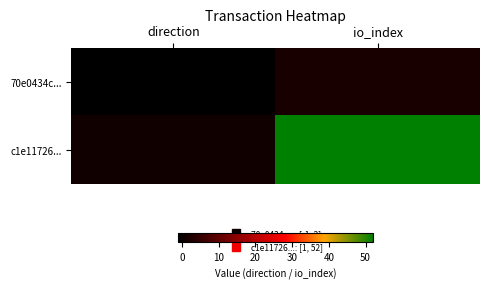

Count the number of data series in this chart.

2